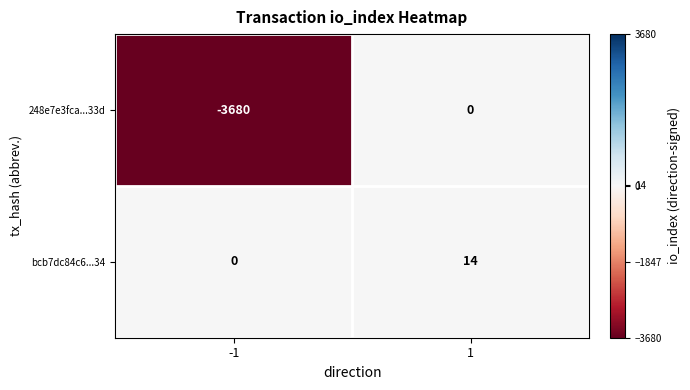

Which series has the largest range (max minus min)?

248e7e3fca...33d